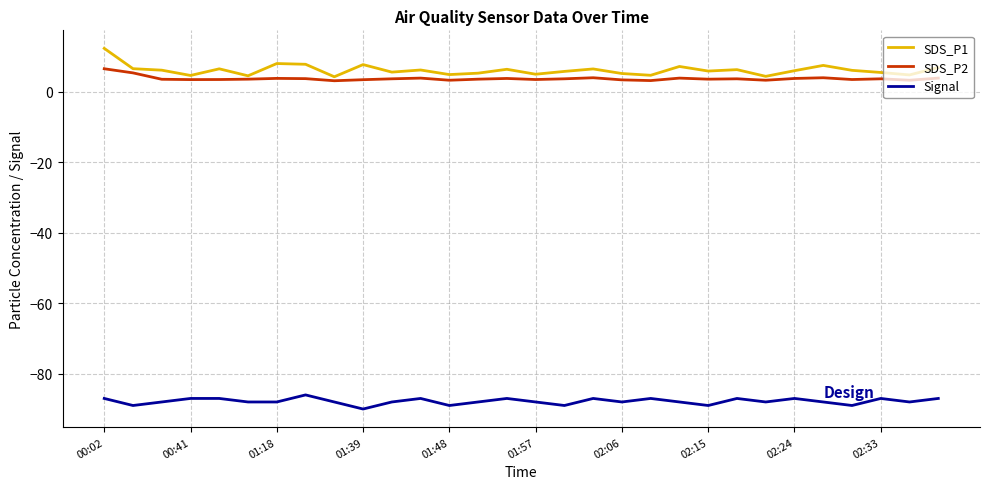

What is the greatest value displayed?

12.2